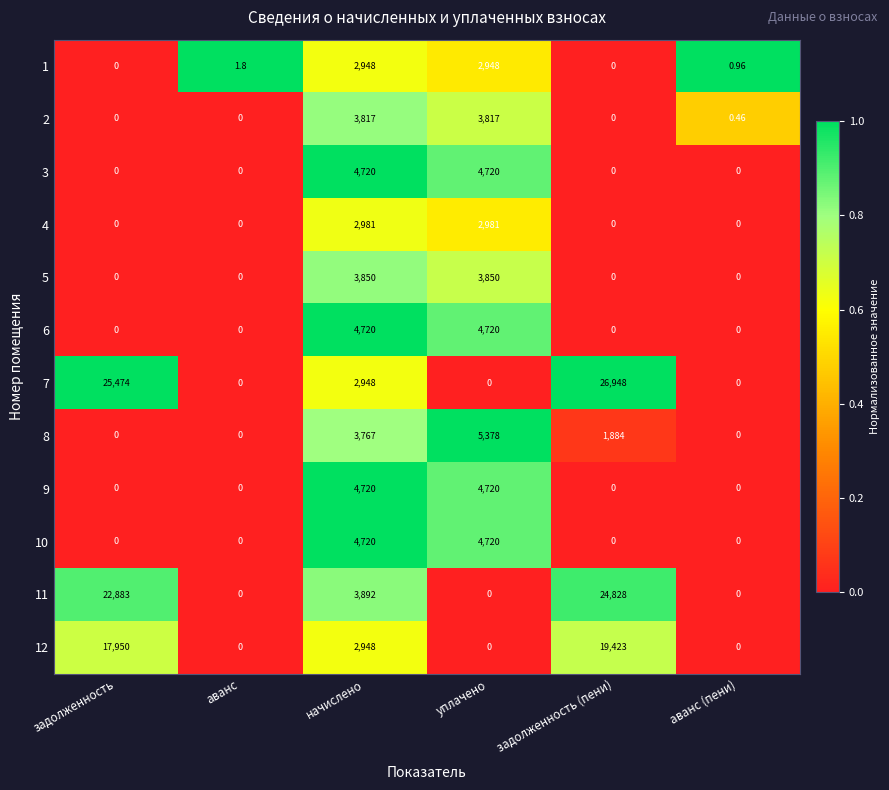

Which label corresponds to the largest value in the chart?

задолженность (пени)